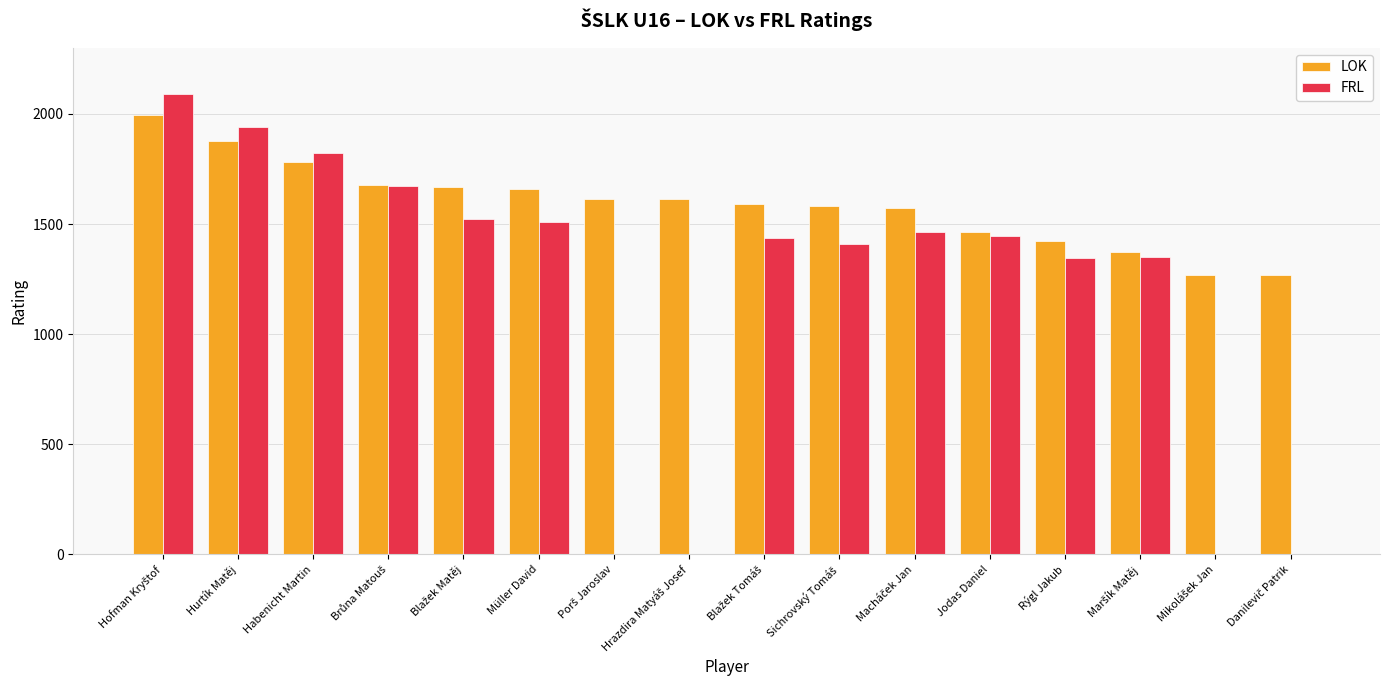

True or false: LOK has a value of 2439 at Rýgl Jakub.

False